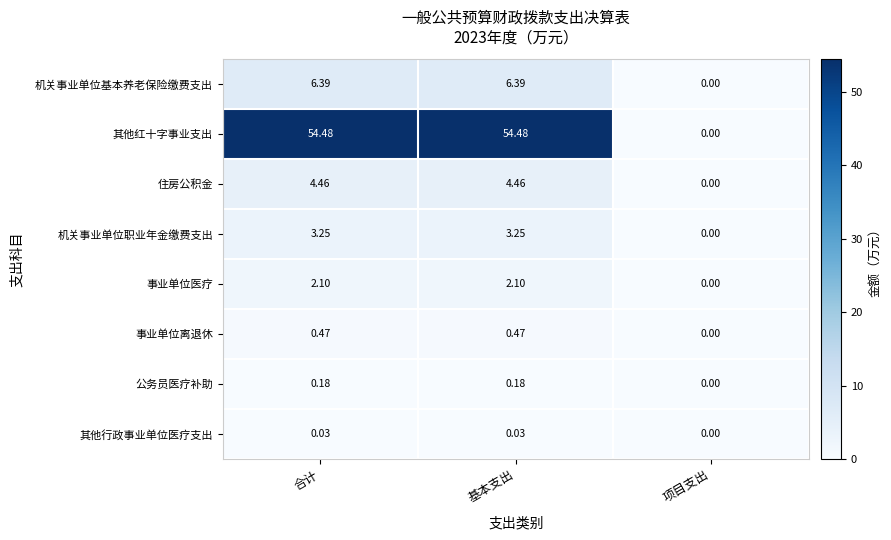

Where is 其他行政事业单位医疗支出 nearest to the value 0?

项目支出